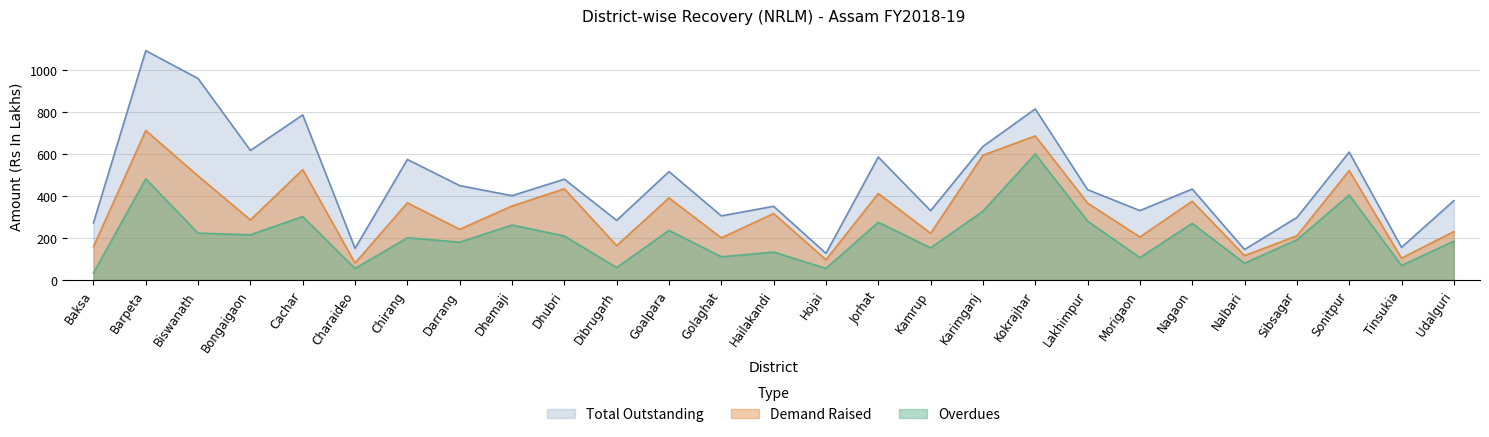

True or false: Total Outstanding and Demand Raised cross at least once.

False